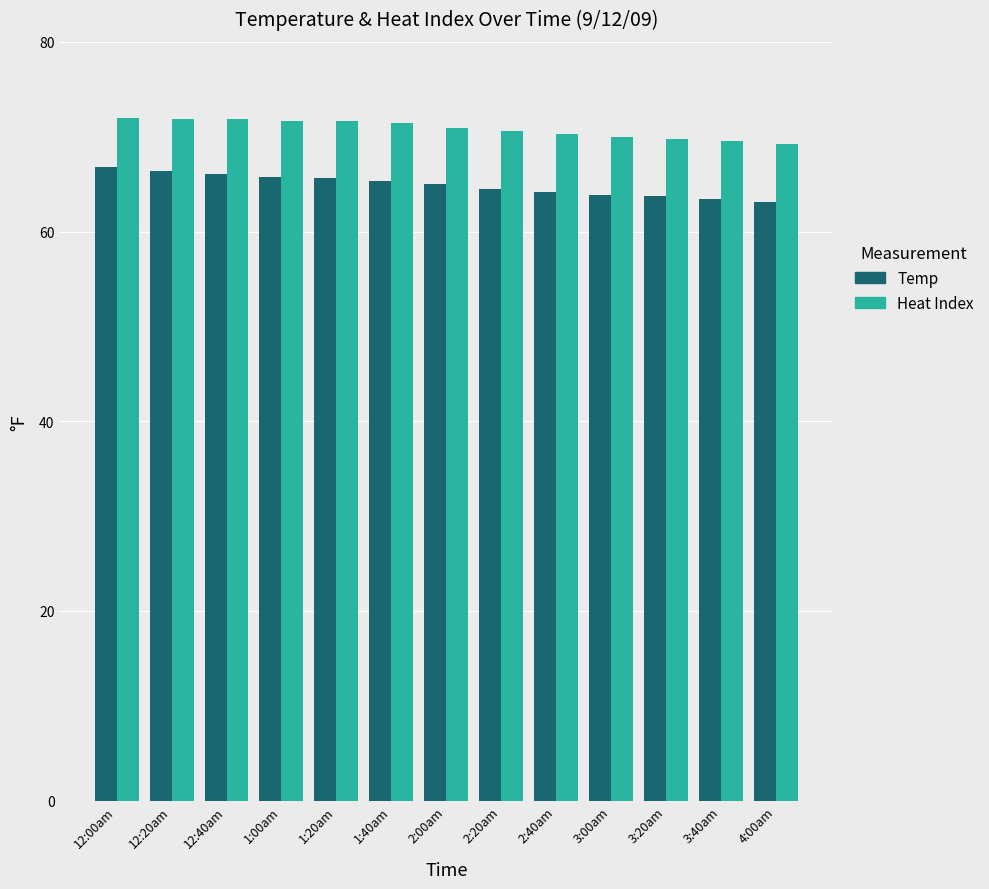

The Temp series shows 114.1 at 2:00am. True or false?

False